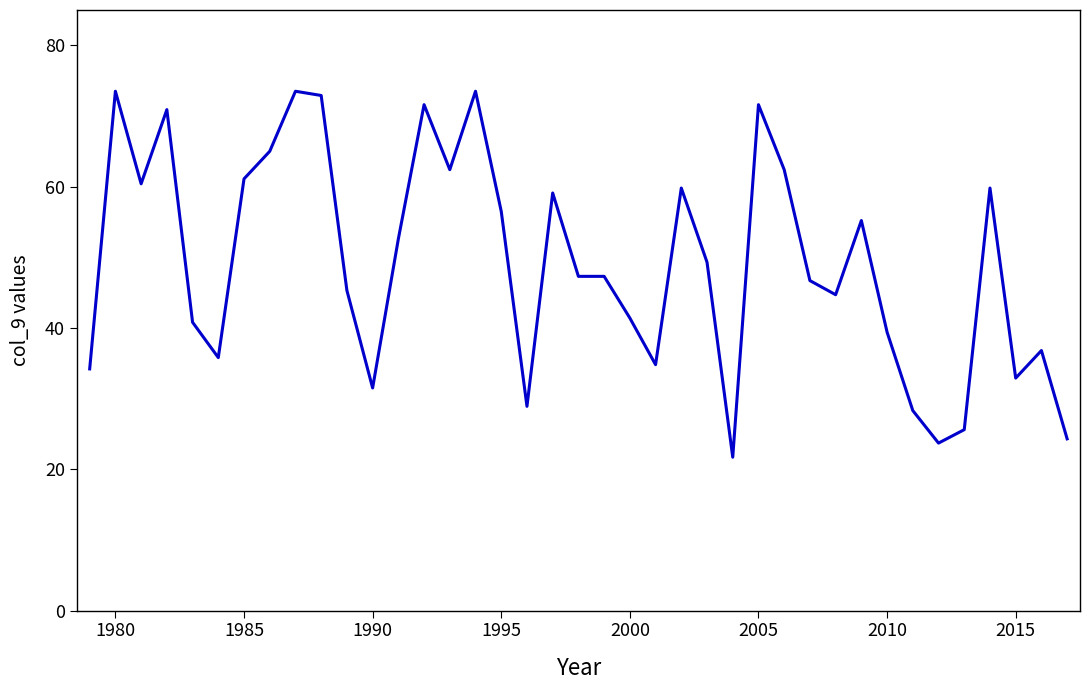

What is the greatest value displayed?

73.5